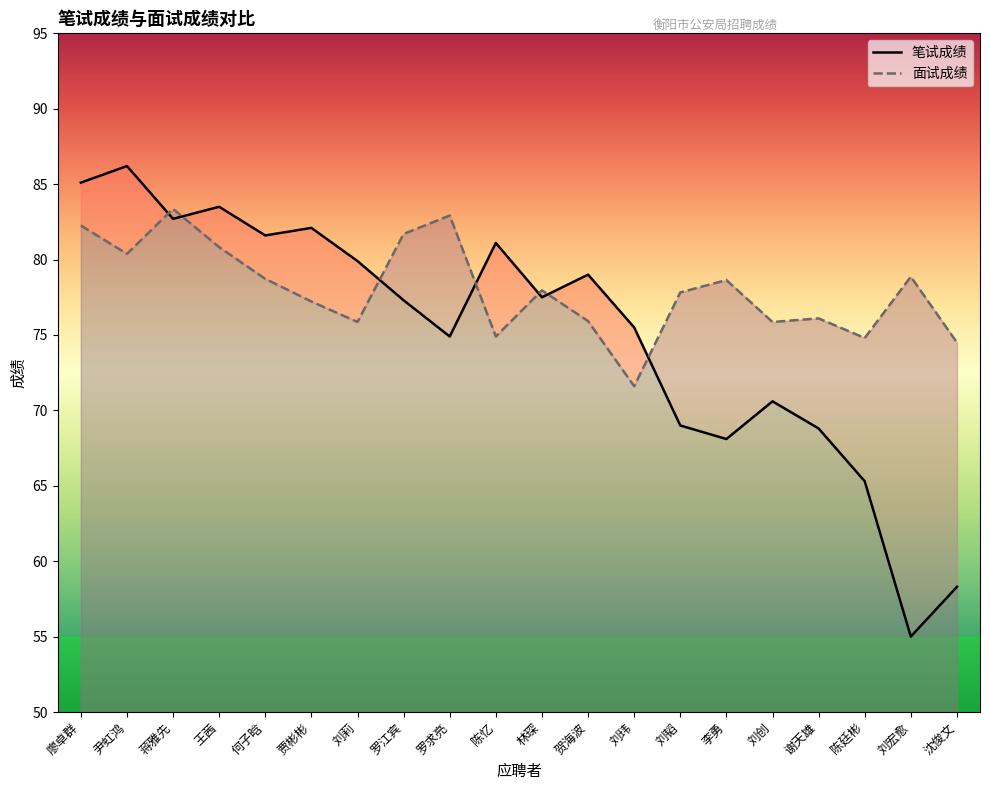

At which label is 面试成绩 closest to 77?

贾彬彬